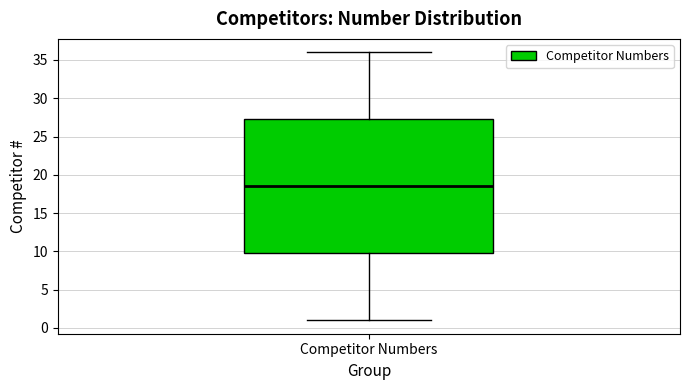

Read this box plot against the y-axis: the position of the median line, the range covered by the box, and the ends of both whiskers. The values are not printed on the chart, so give them approximately, as read against the axis.

median 18.5, box 10.0 to 27.5, whiskers 1.0 to 36.0